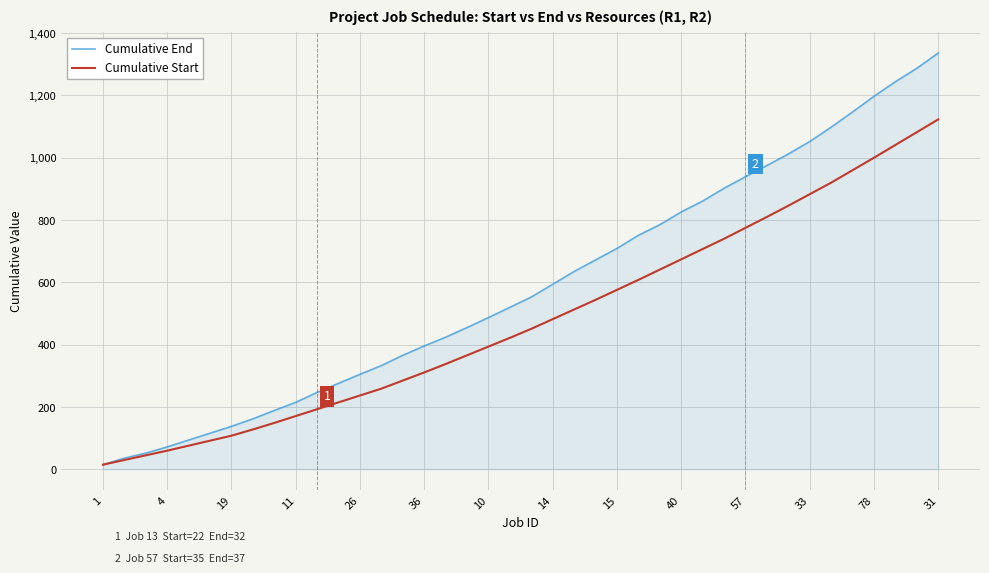

Which series has the largest total across all categories?

Cumulative End